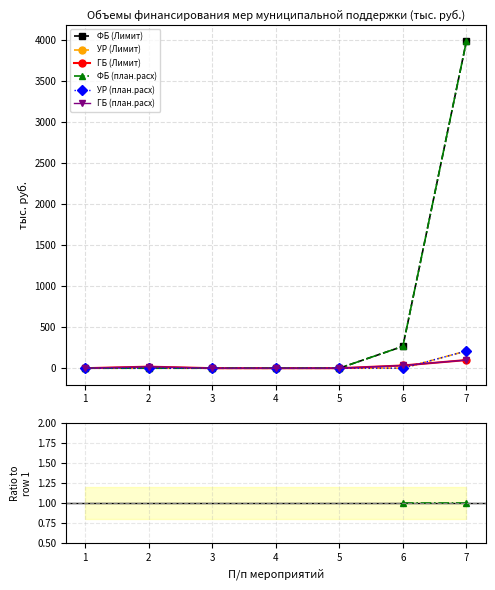

What are all the series names shown in the legend?

ФБ (Лимит), УР (Лимит), ГБ (Лимит), ФБ (план.расх), УР (план.расх), ГБ (план.расх)